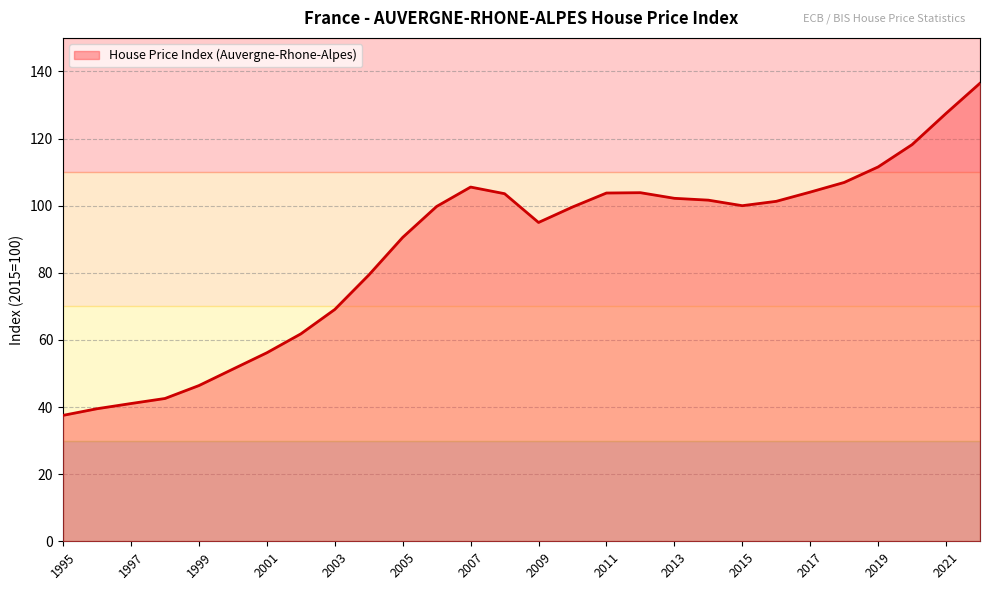

What is the difference between the maximum and minimum values?

99.0